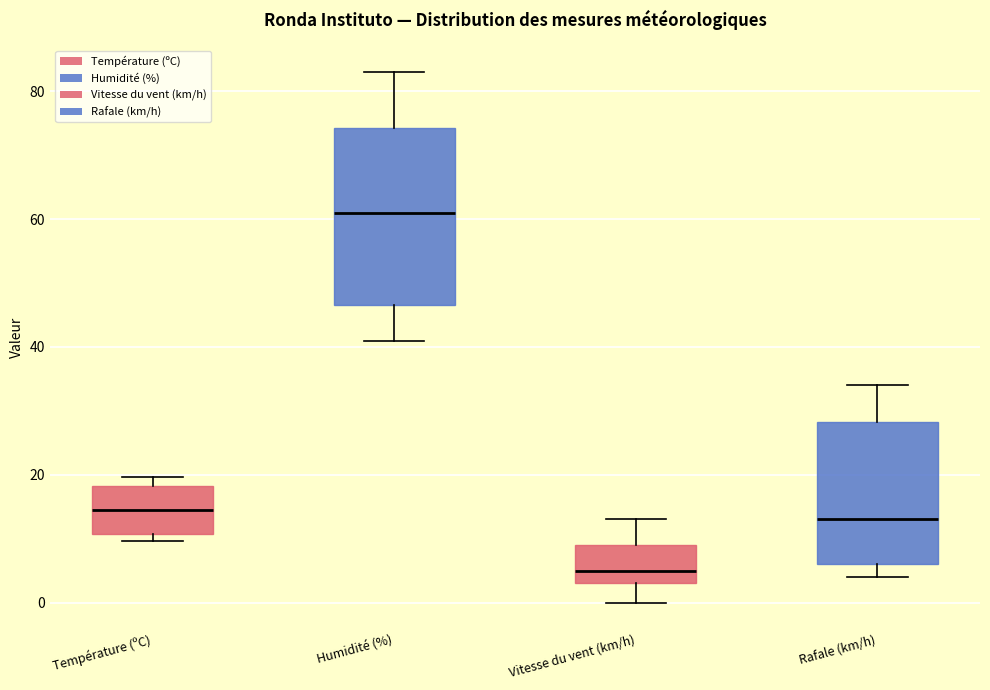

Where does the lower whisker of the box for Humidité (%) end on the y-axis? The values are not printed on the chart, so give them approximately, as read against the axis.

42